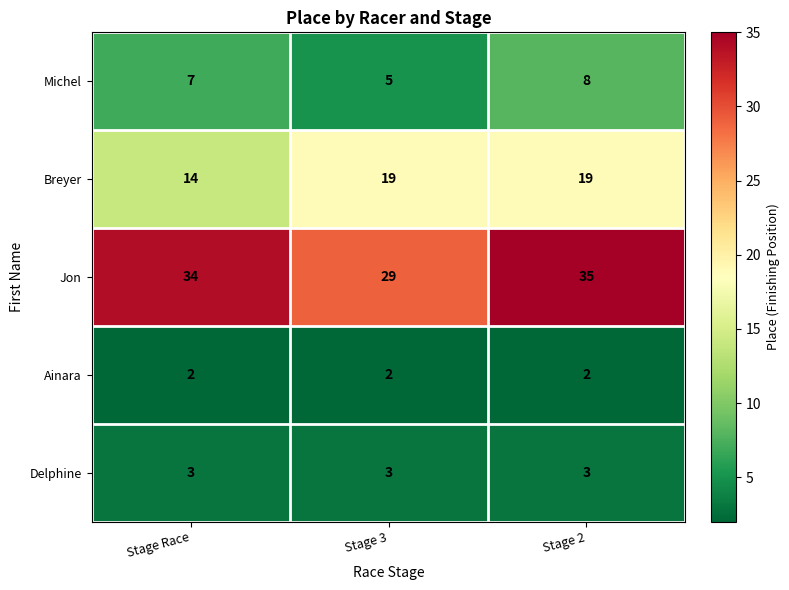

How many distinct data groups are displayed?

5